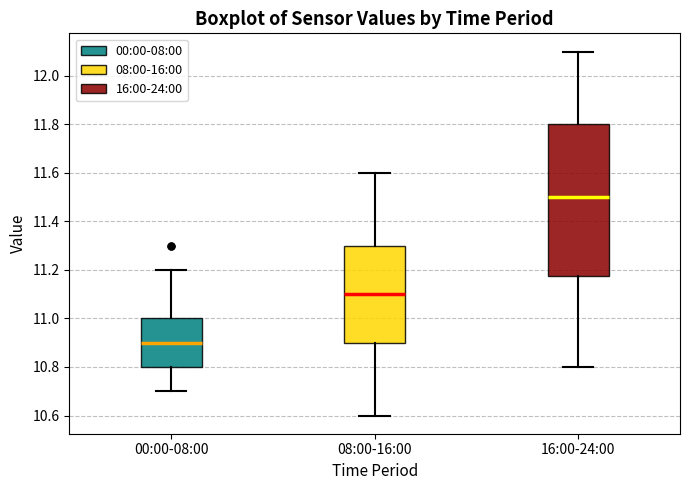

Where does the lower whisker of the box for 16:00-24:00 end on the y-axis? The values are not printed on the chart, so give them approximately, as read against the axis.

10.80